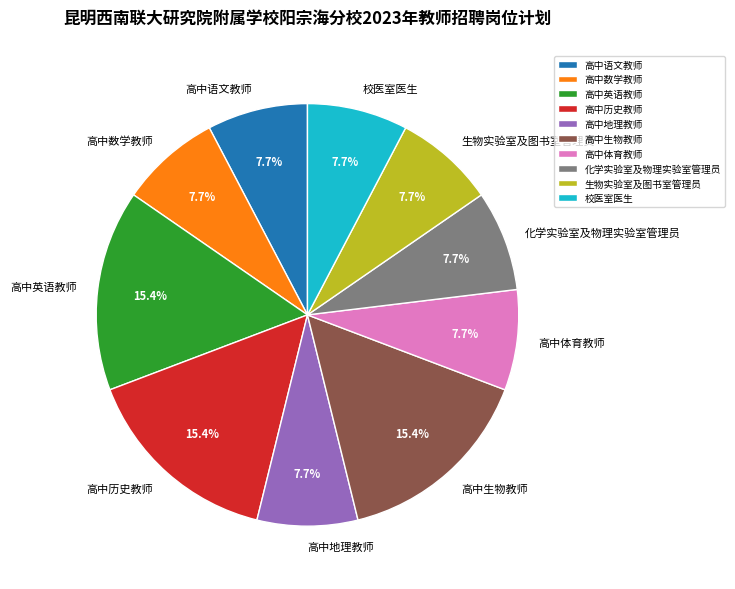

Is it true that 高中英语教师 is 15% of the pie?

True